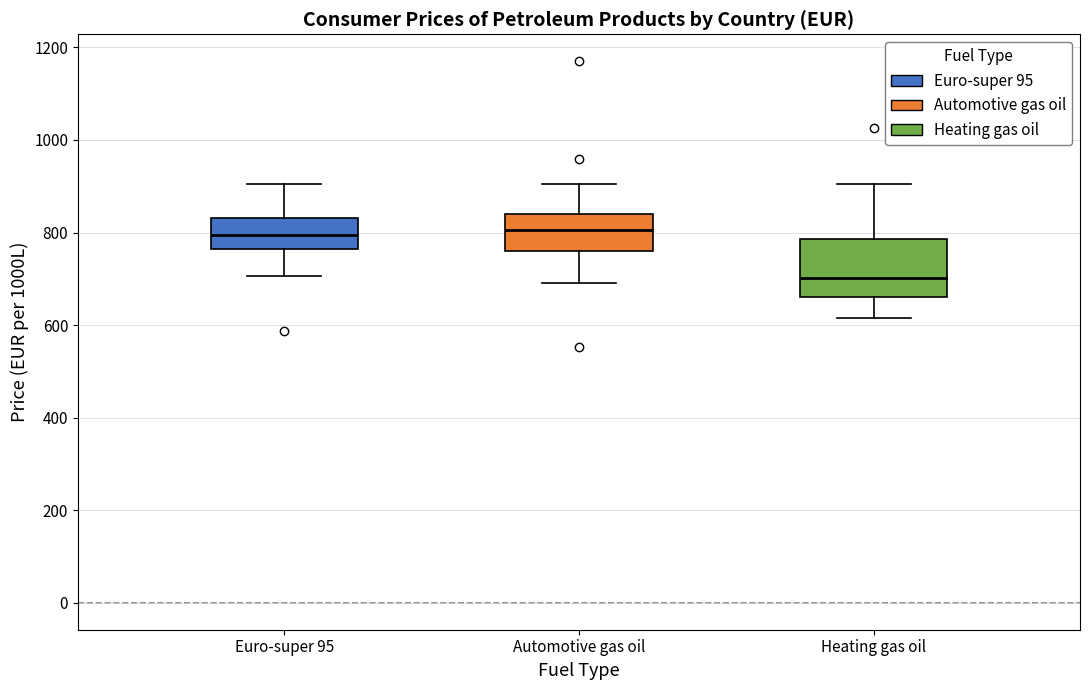

Reading left to right, read every box against the y-axis: the position of its median line, the range the box covers, and the ends of its whiskers. The values are not printed on the chart, so give them approximately, as read against the axis.

Euro-super 95: median 800, box 760 to 840, whiskers 700 to 900
Automotive gas oil: median 800, box 760 to 840, whiskers 700 to 900
Heating gas oil: median 700, box 660 to 780, whiskers 620 to 900